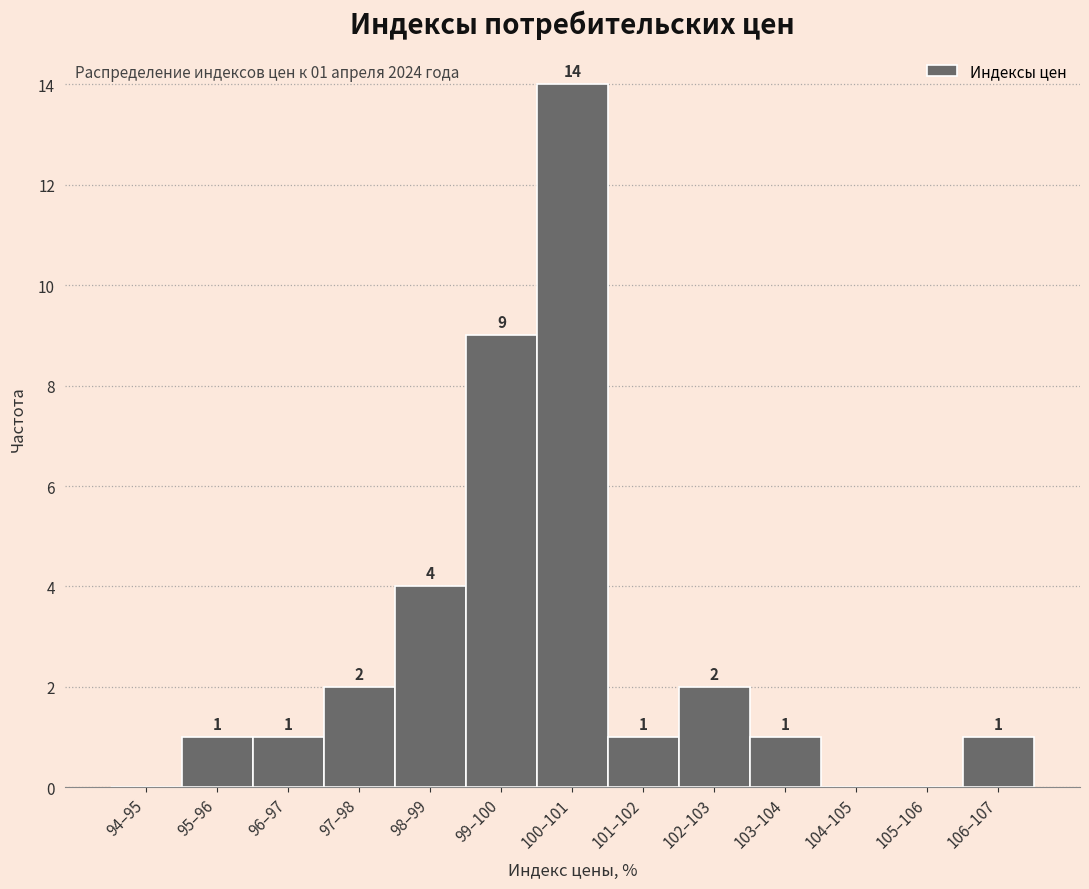

Reading left to right, what are all the values shown in this chart?

94–95=0	95–96=1	96–97=1	97–98=2	98–99=4	99–100=9	100–101=14	101–102=1	102–103=2	103–104=1	104–105=0	105–106=0	106–107=1